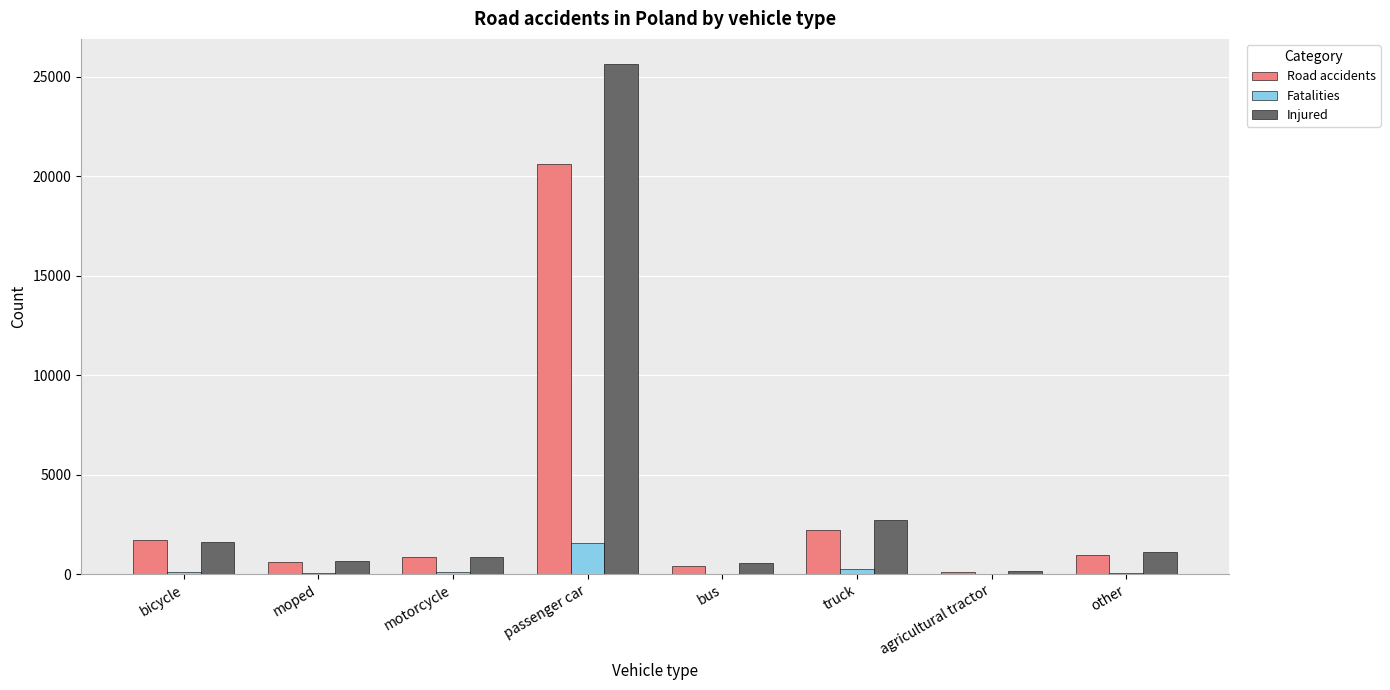

Where is Injured nearest to the value 12878?

truck